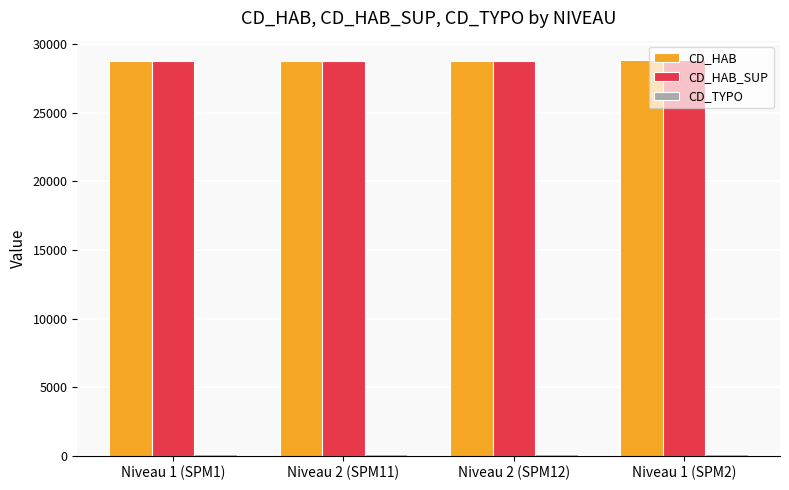

What is the greatest value displayed?

28823